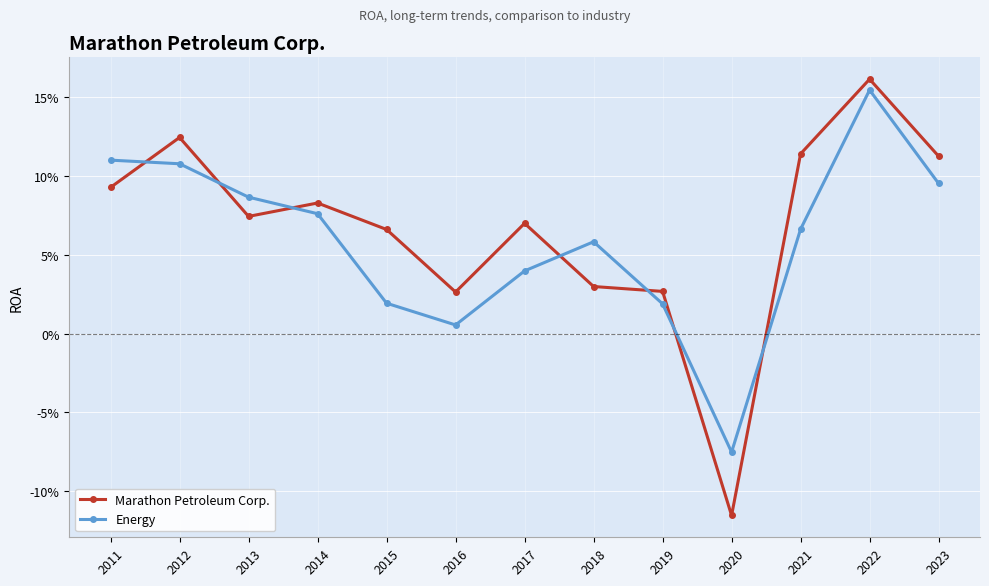

List the series in order of their overall mean, highest first.

Marathon Petroleum Corp., Energy